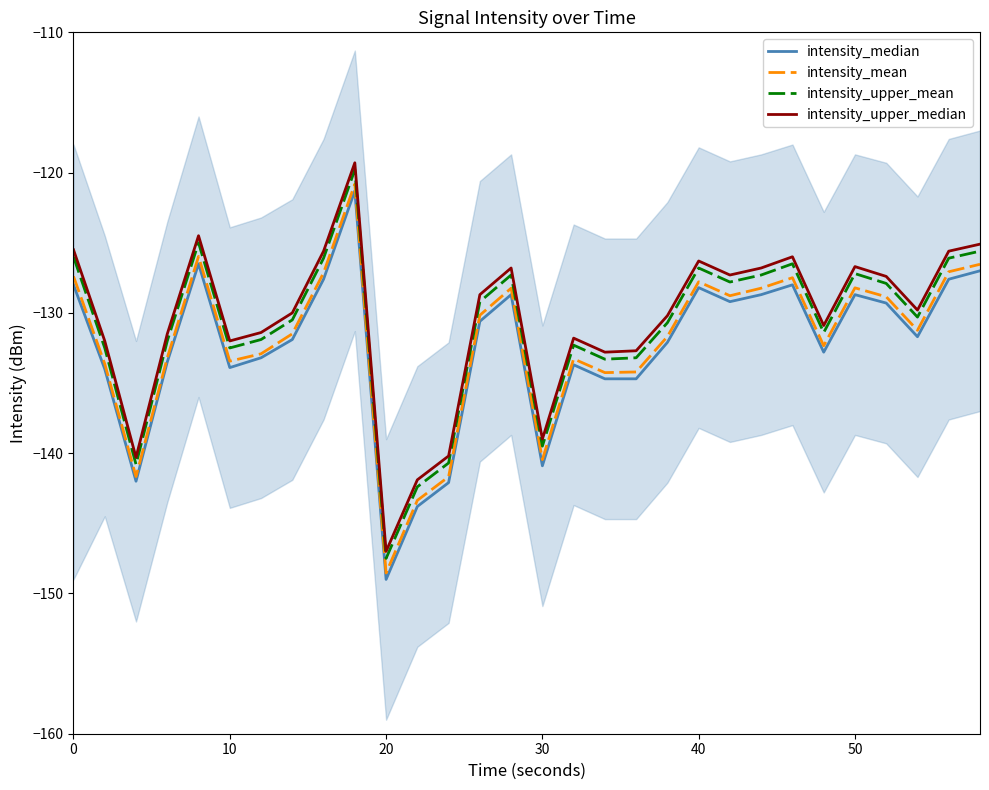

What is the approximate value of intensity_median at 10?

-133.9